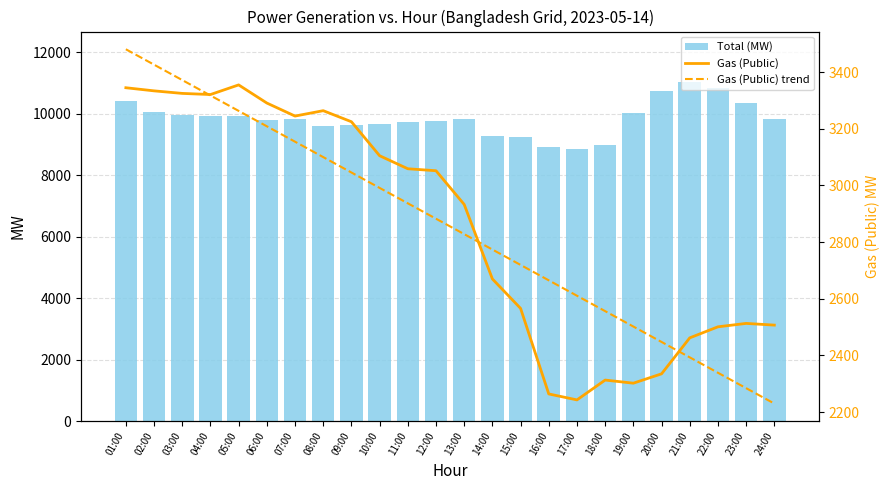

Between 10:00 and 20:00, which is larger?

20:00